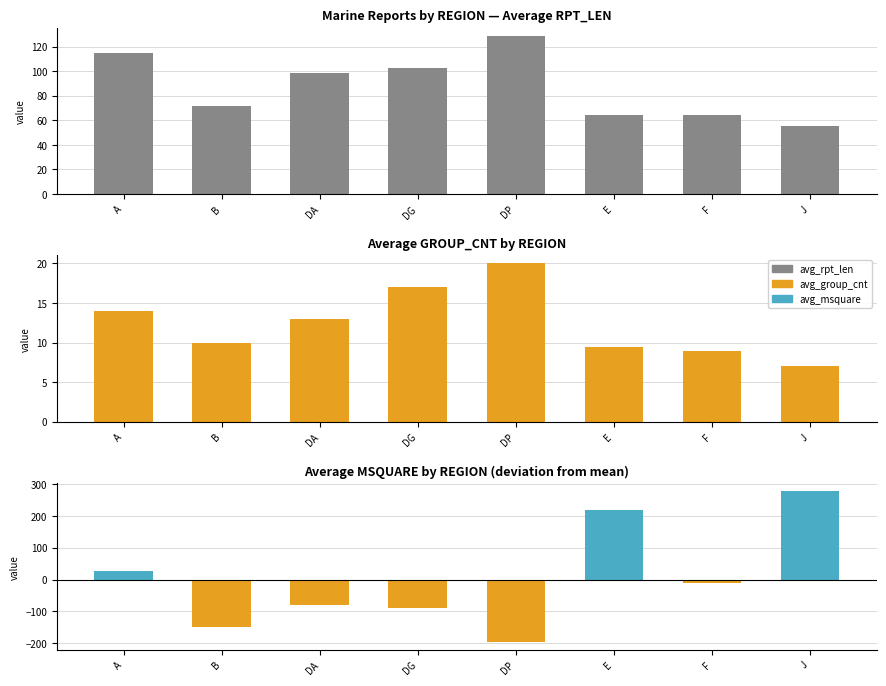

What is the label of the 6th bar from the left?

E